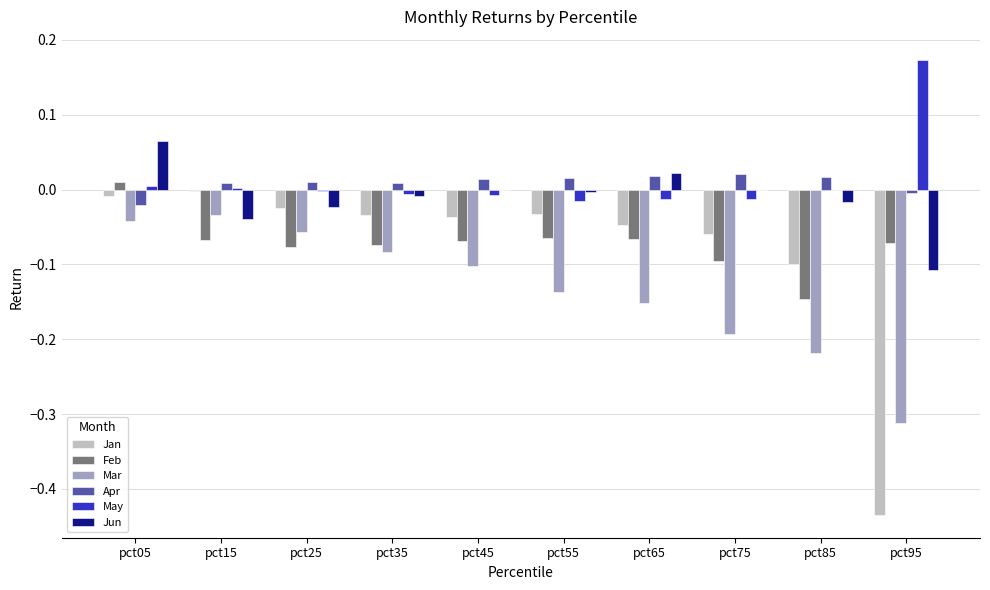

Is it true that Mar equals -0.1 at pct55?

True